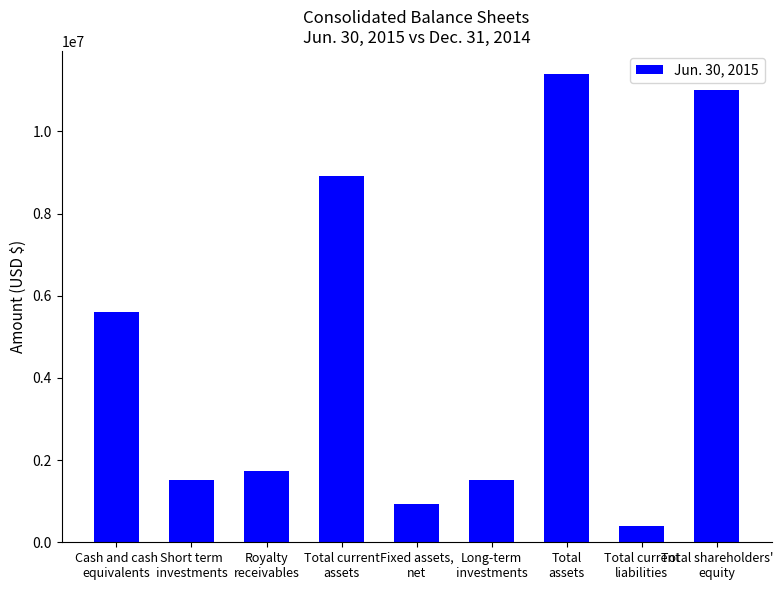

What is the label of the 5th bar from the left?

Fixed assets,
net